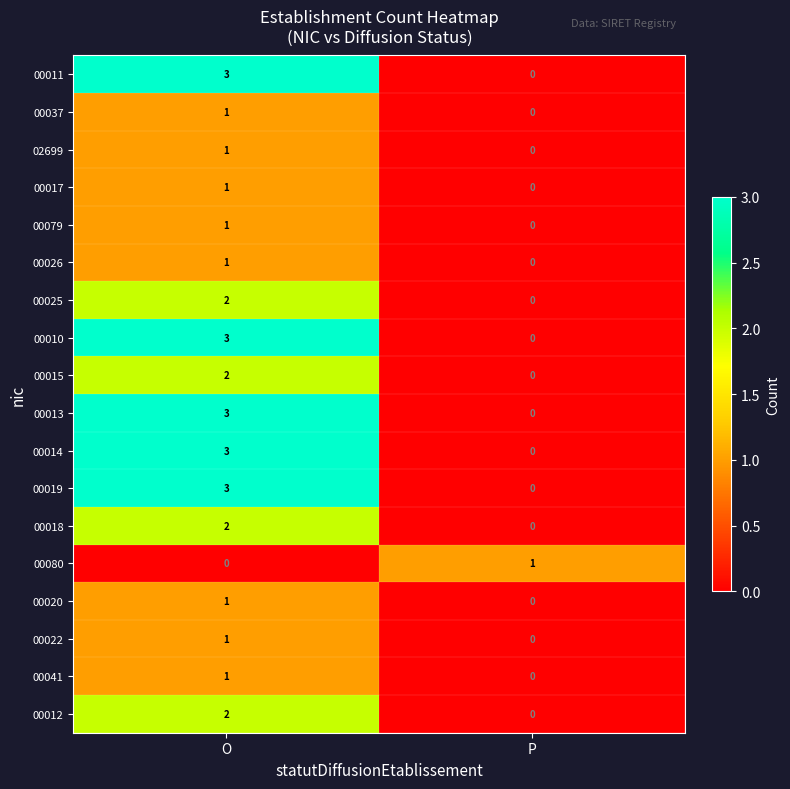

Which category has the lowest value in the 00017 series?

P